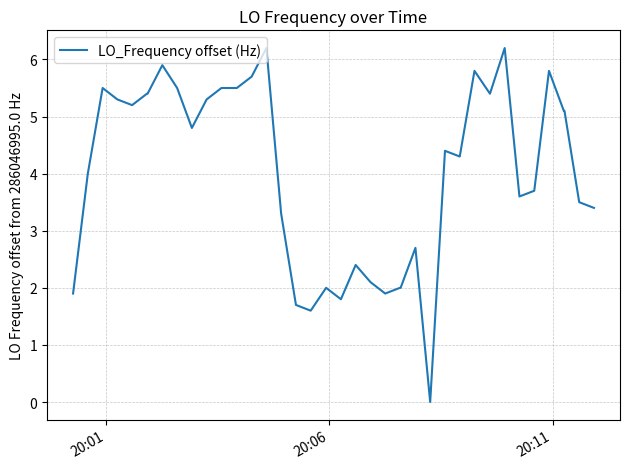

What is the difference between the second highest and minimum values?

6.2